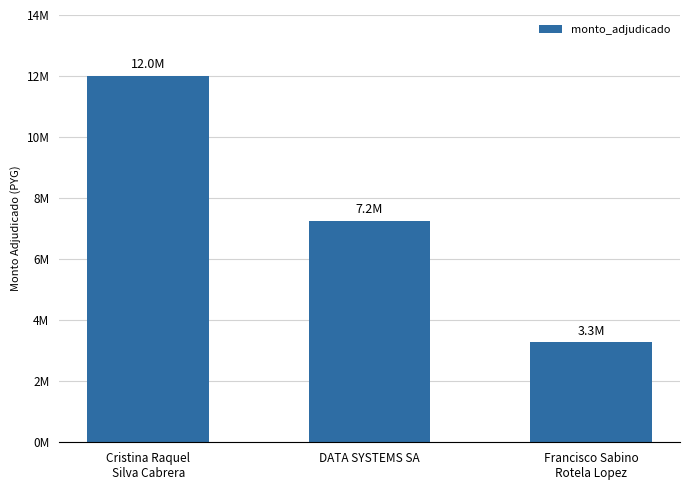

What position from the right is Francisco Sabino
Rotela Lopez?

1